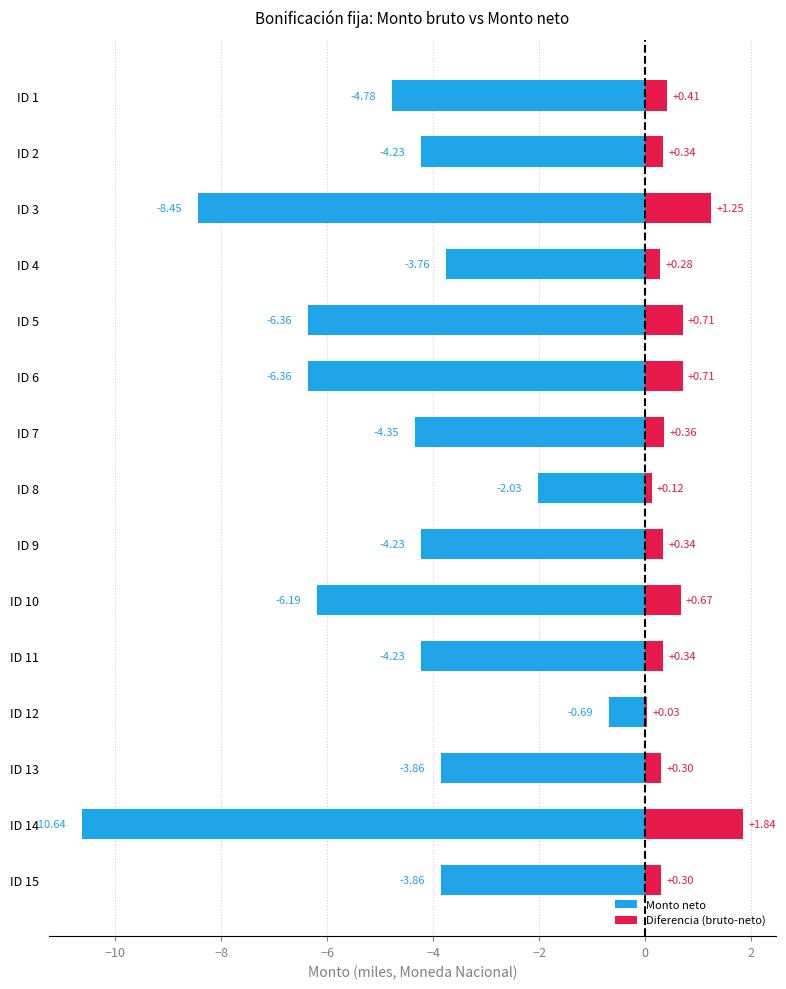

Which series has the largest total across all categories?

Diferencia (bruto-neto)